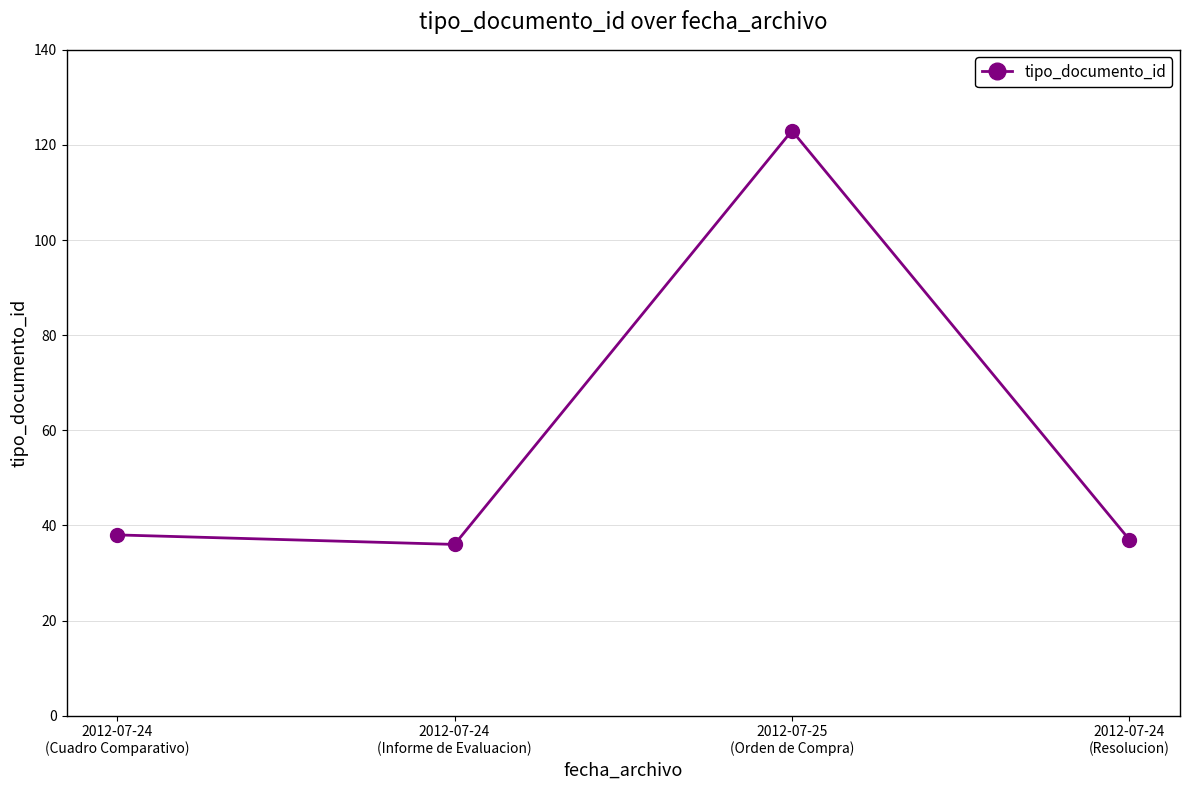

What is the difference between the maximum and minimum values?

87